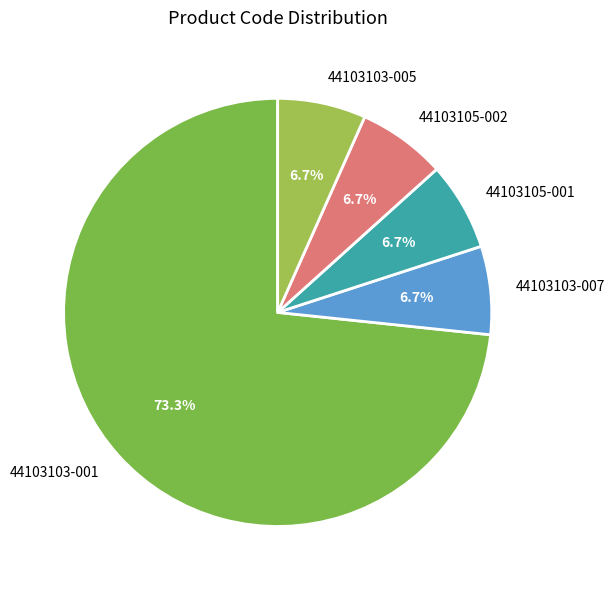

To the nearest percent, what is the combined percentage of 44103105-001 and 44103105-002?

13%